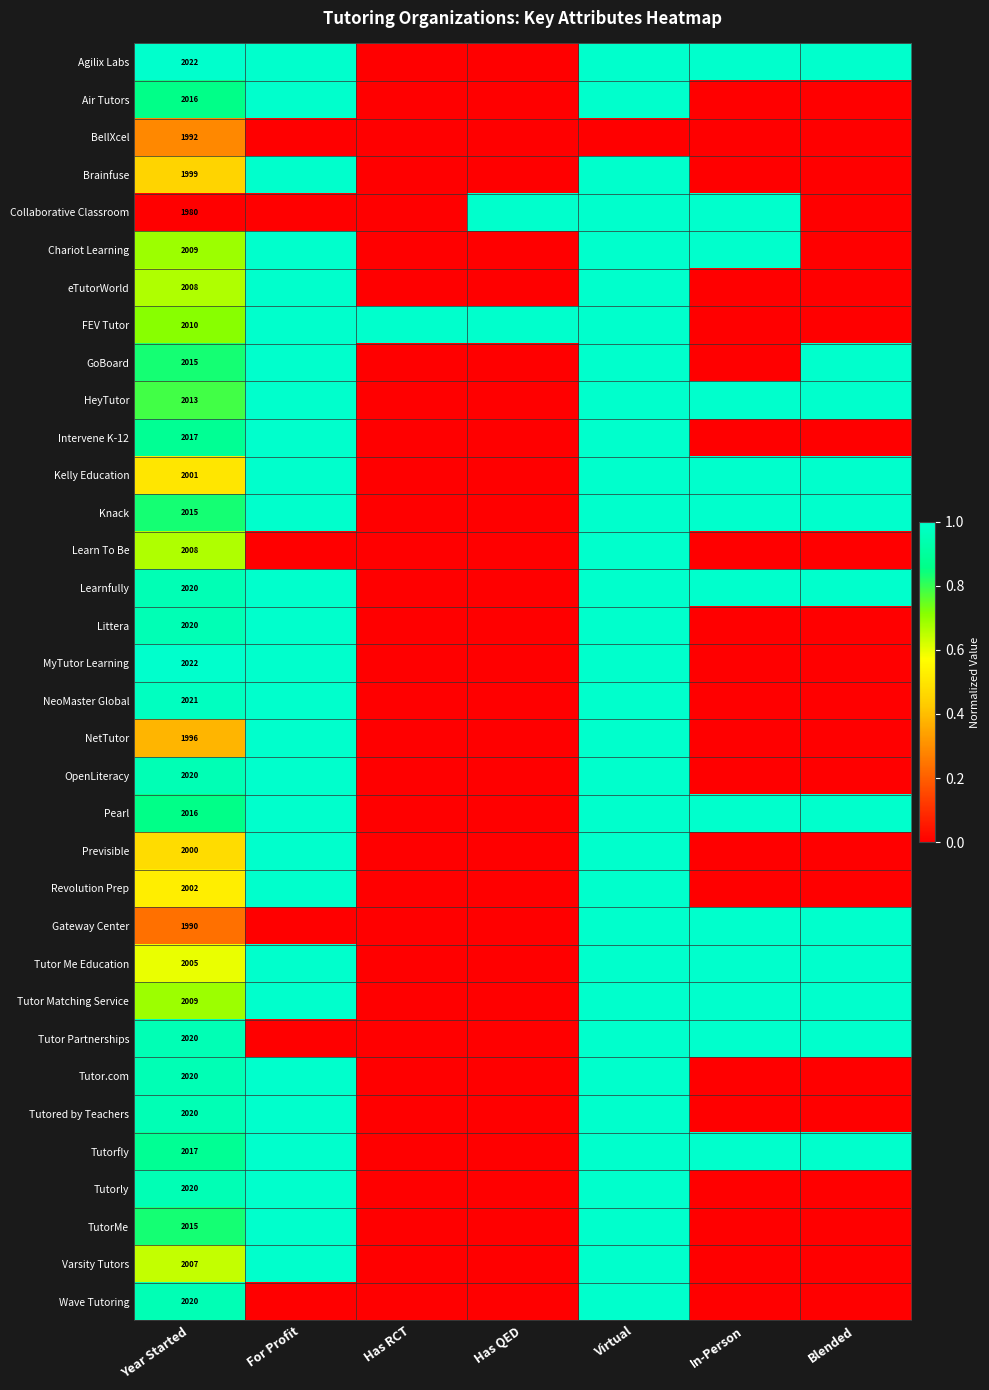

True or false: GoBoard has a value of -0.4 at Has QED.

False